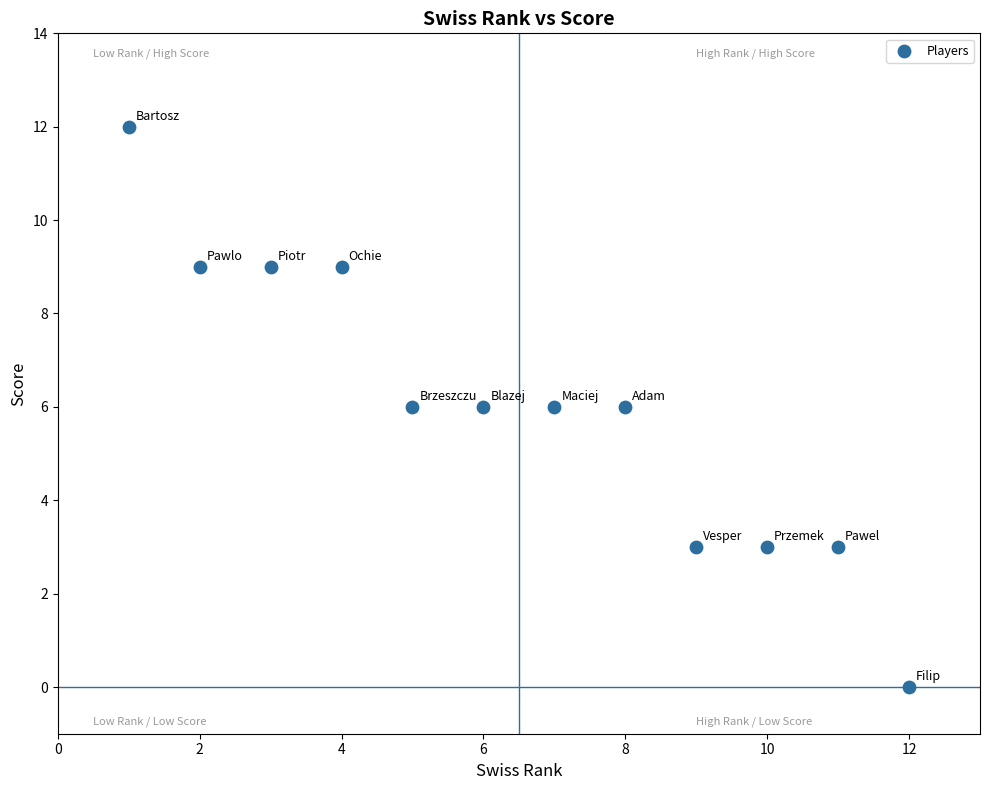

What is the range of X values (max minus min)?

11